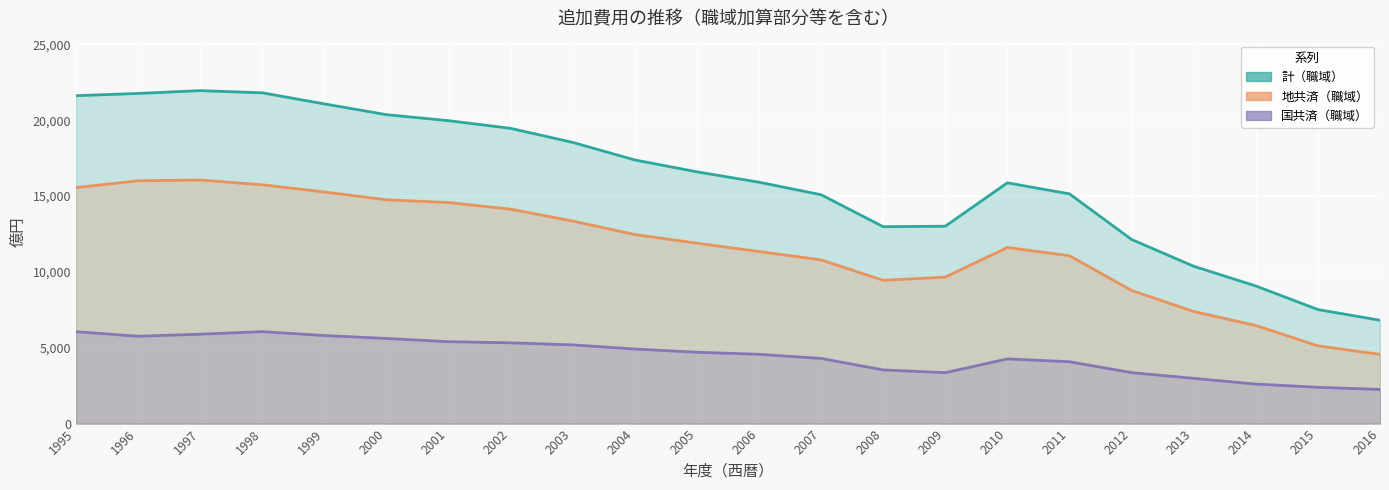

Which label corresponds to the largest value in the chart?

1997